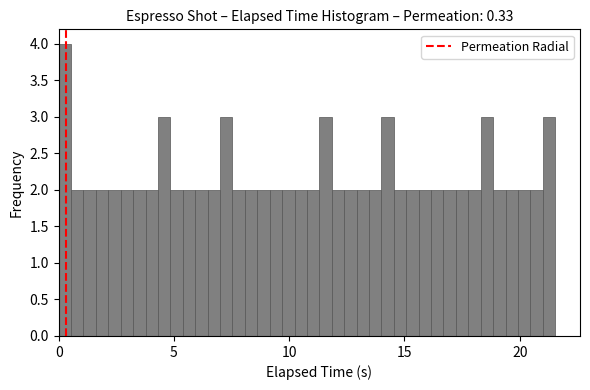

Read against the x-axis, roughly where is the centre of the tallest bar?

0.5